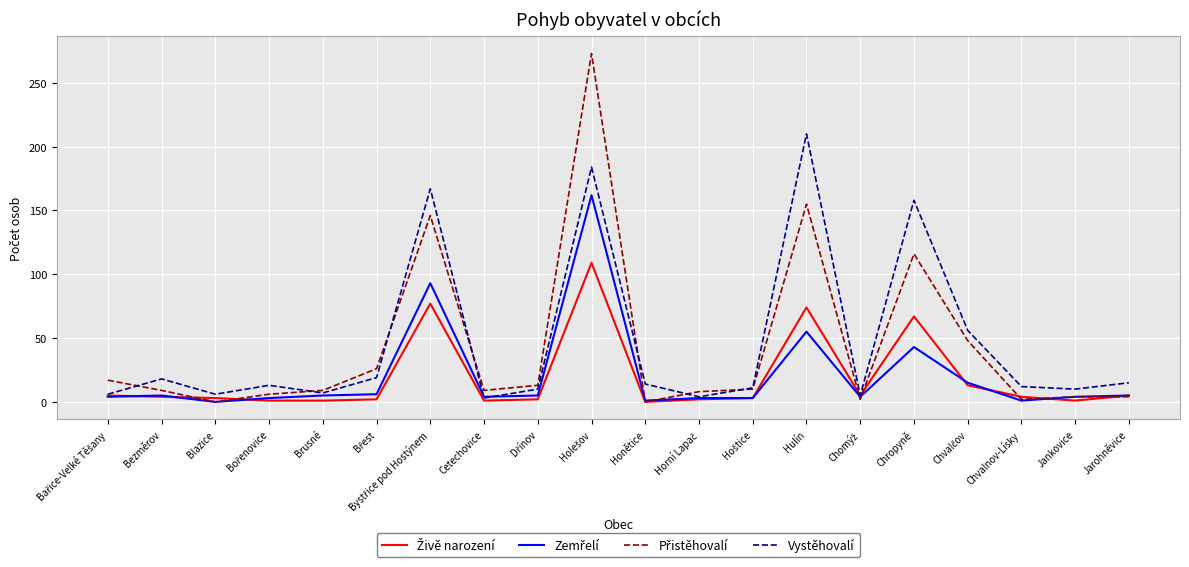

What is the maximum value shown in the chart?

273